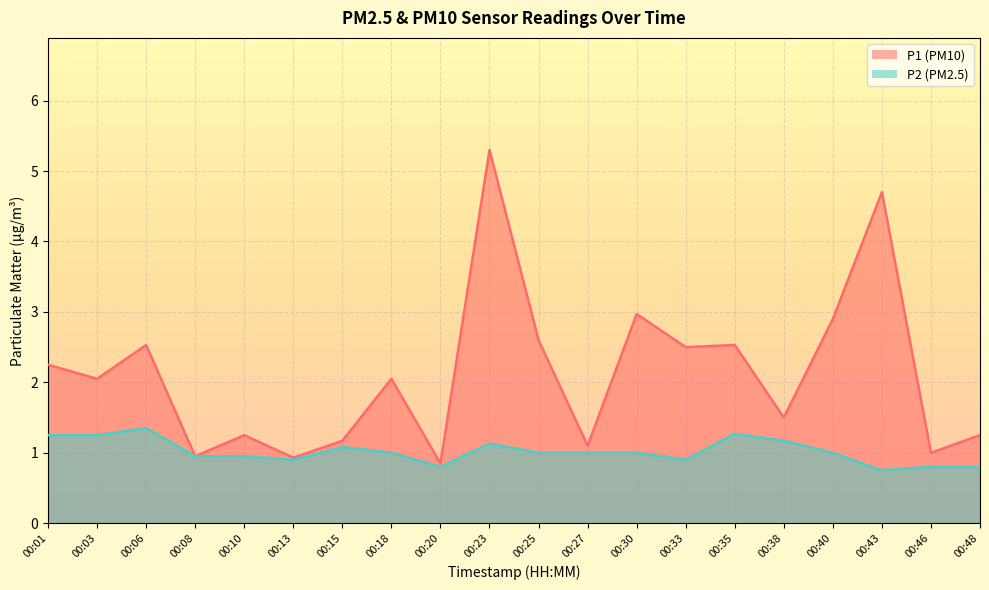

What is the sum of all P2 values?

20.4